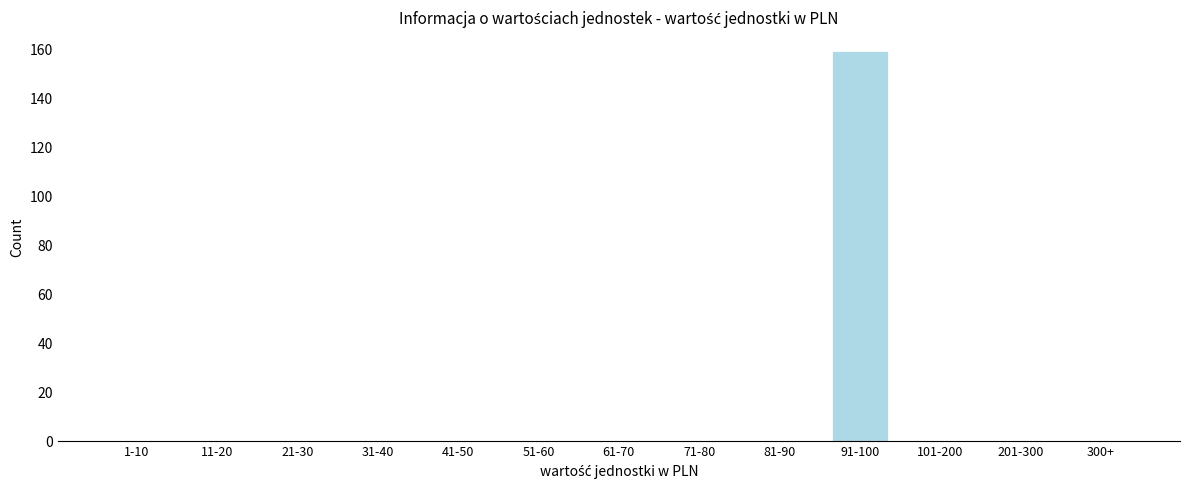

Reading left to right, transcribe all the data shown in this chart.

1-10=0	11-20=0	21-30=0	31-40=0	41-50=0	51-60=0	61-70=0	71-80=0	81-90=0	91-100=159	101-200=0	201-300=0	300+=0